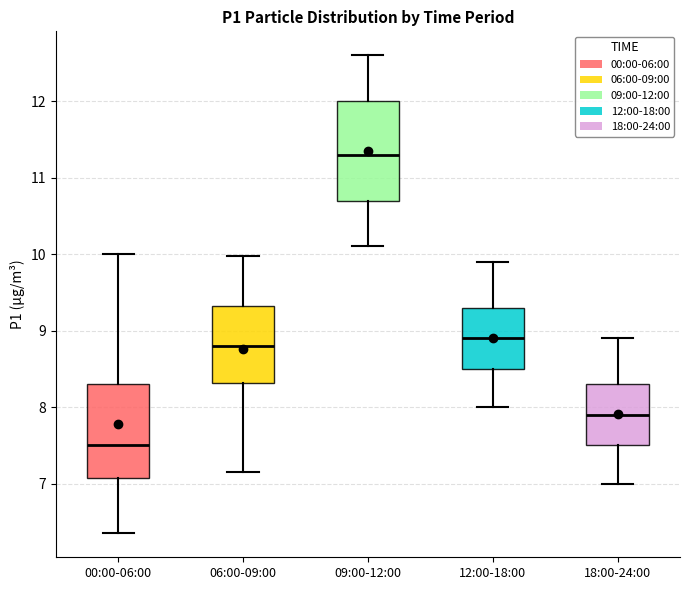

Reading left to right, read every box against the y-axis: the position of its median line, the range the box covers, and the ends of its whiskers. The values are not printed on the chart, so give them approximately, as read against the axis.

00:00-06:00: median 7.5, box 7.1 to 8.3, whiskers 6.4 to 10.0
06:00-09:00: median 8.8, box 8.3 to 9.3, whiskers 7.2 to 10.0
09:00-12:00: median 11.3, box 10.7 to 12.0, whiskers 10.1 to 12.6
12:00-18:00: median 8.9, box 8.5 to 9.3, whiskers 8.0 to 9.9
18:00-24:00: median 7.9, box 7.5 to 8.3, whiskers 7.0 to 8.9